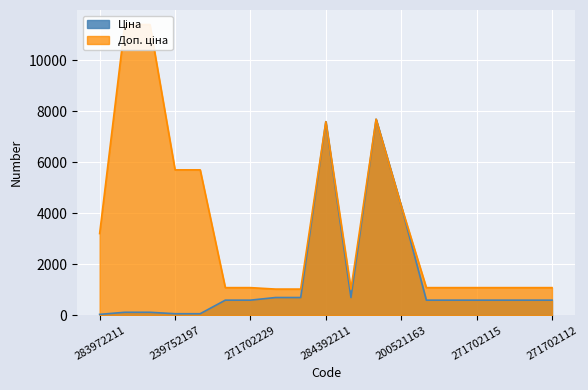

What is the sum of the Доп. ціна values at 259552189 and 271702112?

2106.3